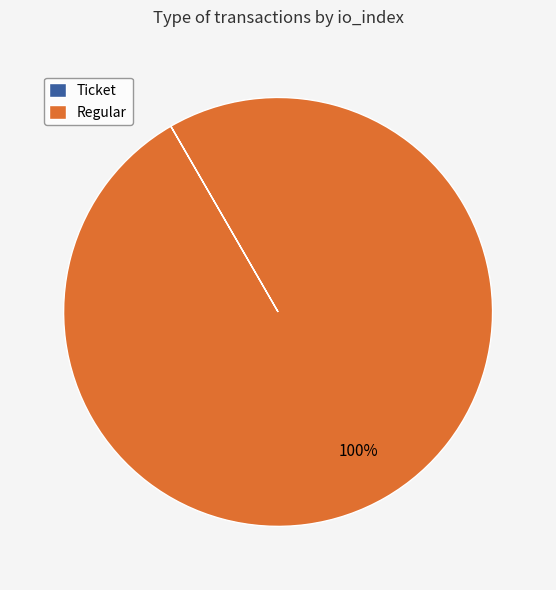

Which slice is the largest?

Regular